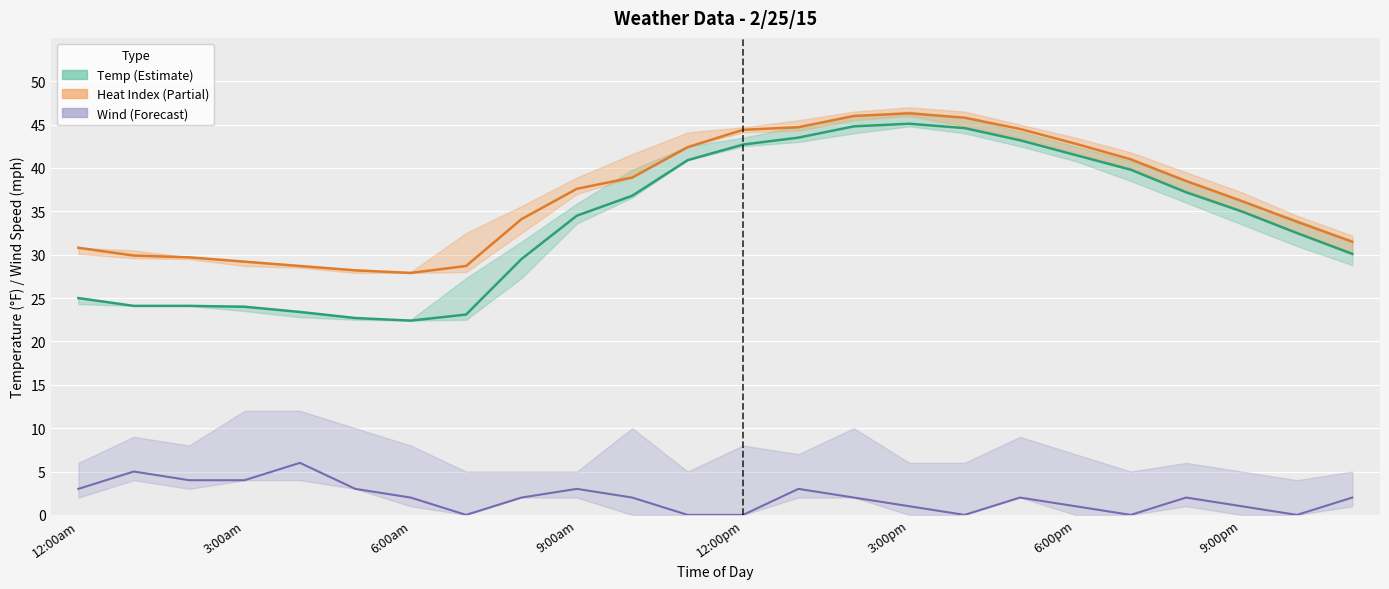

Which series changed the most between 12:00pm and 17?

Temp